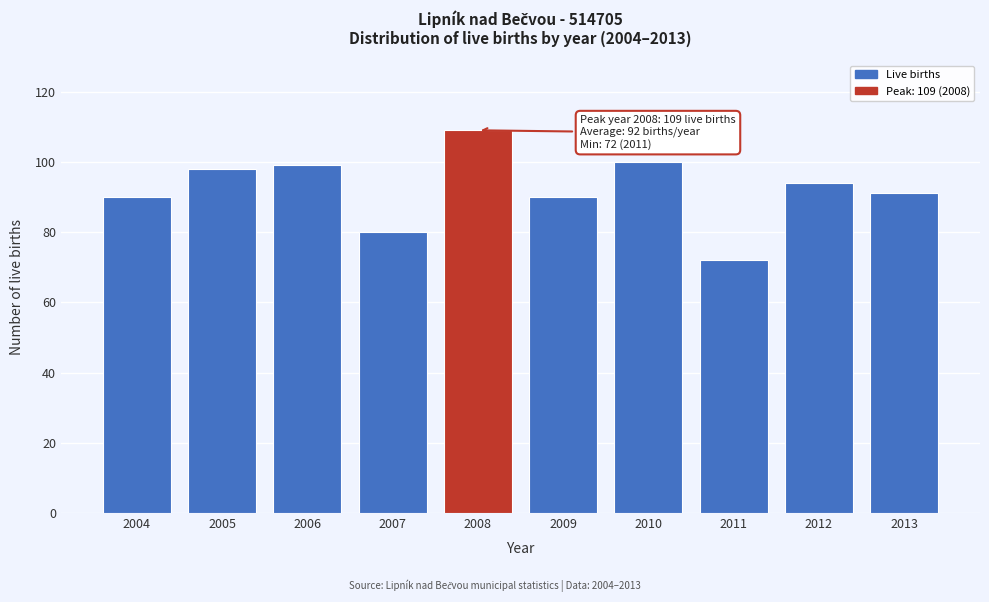

Reading right to left, extract all data points from this chart.

91	94	72	100	90	109	80	99	98	90